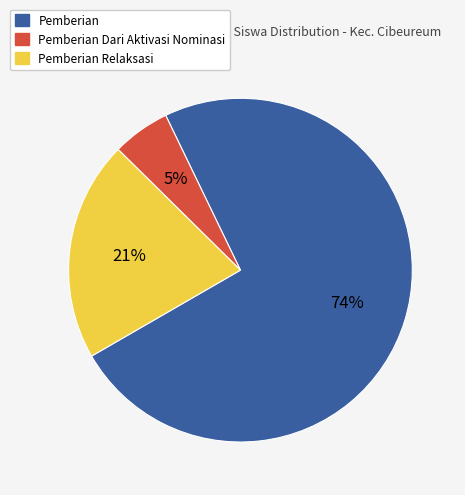

To the nearest percent, what is the average slice percentage?

33%